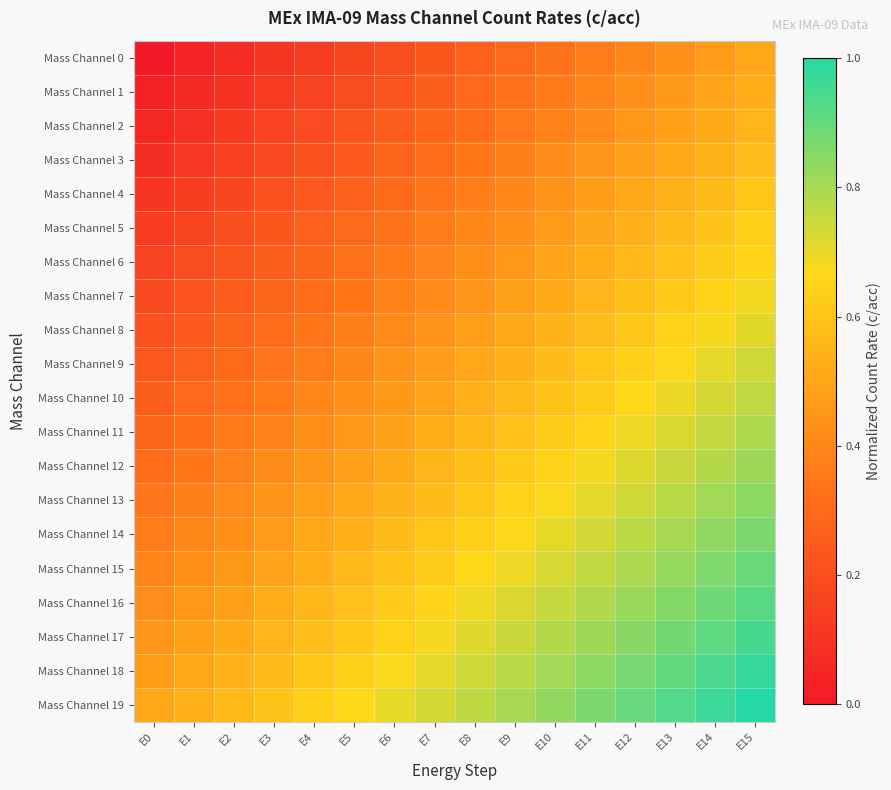

Reading right to left, list all the values displayed in this chart.

Mass Channel 0: E15=0.5	E14=0.5	E13=0.4	E12=0.4	E11=0.4	E10=0.3	E9=0.3	E8=0.3	E7=0.2	E6=0.2	E5=0.2	E4=0.1	E3=0.1	E2=0.1	E1=0.0	E0=0.0
Mass Channel 1: E15=0.5	E14=0.5	E13=0.5	E12=0.4	E11=0.4	E10=0.4	E9=0.3	E8=0.3	E7=0.3	E6=0.2	E5=0.2	E4=0.2	E3=0.1	E2=0.1	E1=0.1	E0=0.0
Mass Channel 2: E15=0.6	E14=0.5	E13=0.5	E12=0.5	E11=0.4	E10=0.4	E9=0.4	E8=0.3	E7=0.3	E6=0.3	E5=0.2	E4=0.2	E3=0.2	E2=0.1	E1=0.1	E0=0.1
Mass Channel 3: E15=0.6	E14=0.5	E13=0.5	E12=0.5	E11=0.4	E10=0.4	E9=0.4	E8=0.3	E7=0.3	E6=0.3	E5=0.2	E4=0.2	E3=0.2	E2=0.1	E1=0.1	E0=0.1
Mass Channel 4: E15=0.6	E14=0.6	E13=0.5	E12=0.5	E11=0.5	E10=0.4	E9=0.4	E8=0.4	E7=0.3	E6=0.3	E5=0.3	E4=0.2	E3=0.2	E2=0.2	E1=0.1	E0=0.1
Mass Channel 5: E15=0.6	E14=0.6	E13=0.6	E12=0.5	E11=0.5	E10=0.5	E9=0.4	E8=0.4	E7=0.4	E6=0.3	E5=0.3	E4=0.3	E3=0.2	E2=0.2	E1=0.2	E0=0.1
Mass Channel 6: E15=0.7	E14=0.6	E13=0.6	E12=0.6	E11=0.5	E10=0.5	E9=0.5	E8=0.4	E7=0.4	E6=0.4	E5=0.3	E4=0.3	E3=0.3	E2=0.2	E1=0.2	E0=0.2
Mass Channel 7: E15=0.7	E14=0.7	E13=0.6	E12=0.6	E11=0.6	E10=0.5	E9=0.5	E8=0.5	E7=0.4	E6=0.4	E5=0.4	E4=0.3	E3=0.3	E2=0.3	E1=0.2	E0=0.2
Mass Channel 8: E15=0.7	E14=0.7	E13=0.6	E12=0.6	E11=0.6	E10=0.5	E9=0.5	E8=0.5	E7=0.4	E6=0.4	E5=0.4	E4=0.3	E3=0.3	E2=0.3	E1=0.2	E0=0.2
Mass Channel 9: E15=0.7	E14=0.7	E13=0.7	E12=0.6	E11=0.6	E10=0.6	E9=0.5	E8=0.5	E7=0.5	E6=0.4	E5=0.4	E4=0.4	E3=0.3	E2=0.3	E1=0.3	E0=0.2
Mass Channel 10: E15=0.8	E14=0.7	E13=0.7	E12=0.7	E11=0.6	E10=0.6	E9=0.6	E8=0.5	E7=0.5	E6=0.5	E5=0.4	E4=0.4	E3=0.4	E2=0.3	E1=0.3	E0=0.3
Mass Channel 11: E15=0.8	E14=0.8	E13=0.7	E12=0.7	E11=0.7	E10=0.6	E9=0.6	E8=0.6	E7=0.5	E6=0.5	E5=0.5	E4=0.4	E3=0.4	E2=0.4	E1=0.3	E0=0.3
Mass Channel 12: E15=0.8	E14=0.8	E13=0.7	E12=0.7	E11=0.7	E10=0.6	E9=0.6	E8=0.6	E7=0.5	E6=0.5	E5=0.5	E4=0.4	E3=0.4	E2=0.4	E1=0.3	E0=0.3
Mass Channel 13: E15=0.8	E14=0.8	E13=0.8	E12=0.7	E11=0.7	E10=0.7	E9=0.6	E8=0.6	E7=0.6	E6=0.5	E5=0.5	E4=0.5	E3=0.4	E2=0.4	E1=0.4	E0=0.3
Mass Channel 14: E15=0.9	E14=0.8	E13=0.8	E12=0.8	E11=0.7	E10=0.7	E9=0.7	E8=0.6	E7=0.6	E6=0.6	E5=0.5	E4=0.5	E3=0.5	E2=0.4	E1=0.4	E0=0.4
Mass Channel 15: E15=0.9	E14=0.9	E13=0.8	E12=0.8	E11=0.8	E10=0.7	E9=0.7	E8=0.7	E7=0.6	E6=0.6	E5=0.6	E4=0.5	E3=0.5	E2=0.5	E1=0.4	E0=0.4
Mass Channel 16: E15=0.9	E14=0.9	E13=0.9	E12=0.8	E11=0.8	E10=0.8	E9=0.7	E8=0.7	E7=0.7	E6=0.6	E5=0.6	E4=0.6	E3=0.5	E2=0.5	E1=0.5	E0=0.4
Mass Channel 17: E15=0.9	E14=0.9	E13=0.9	E12=0.8	E11=0.8	E10=0.8	E9=0.7	E8=0.7	E7=0.7	E6=0.6	E5=0.6	E4=0.6	E3=0.5	E2=0.5	E1=0.5	E0=0.4
Mass Channel 18: E15=1.0	E14=0.9	E13=0.9	E12=0.9	E11=0.8	E10=0.8	E9=0.8	E8=0.7	E7=0.7	E6=0.7	E5=0.6	E4=0.6	E3=0.6	E2=0.5	E1=0.5	E0=0.5
Mass Channel 19: E15=1.0	E14=1.0	E13=0.9	E12=0.9	E11=0.9	E10=0.8	E9=0.8	E8=0.8	E7=0.7	E6=0.7	E5=0.7	E4=0.6	E3=0.6	E2=0.6	E1=0.5	E0=0.5